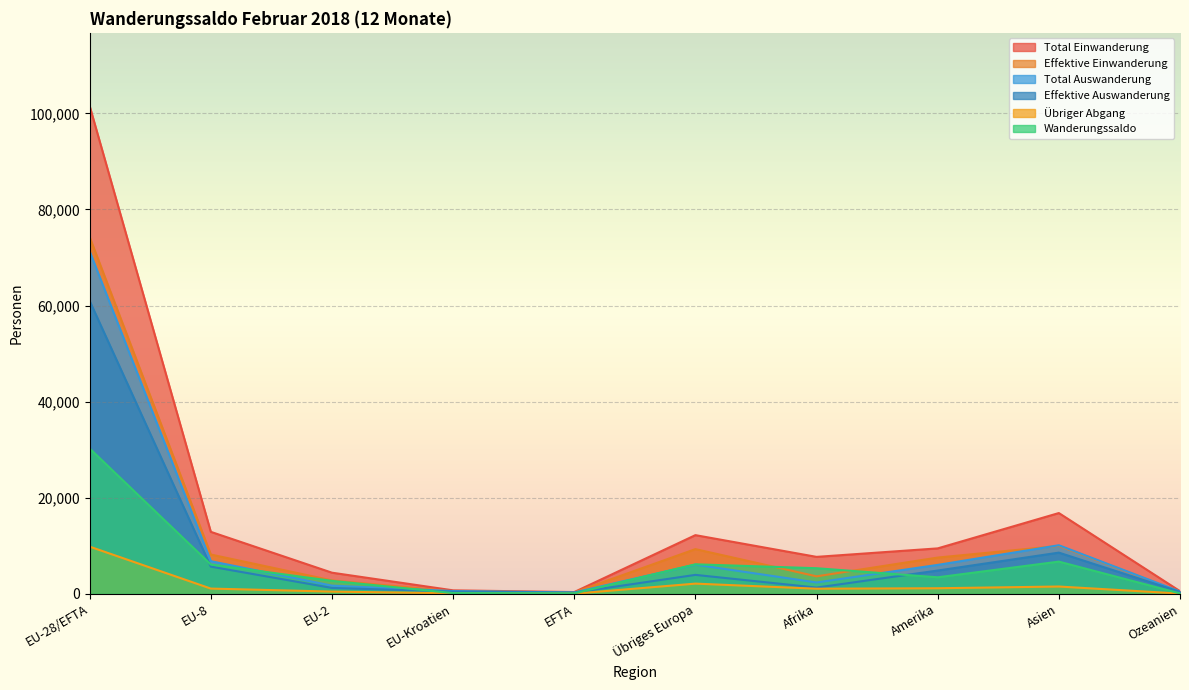

How many lines are shown in the chart?

6